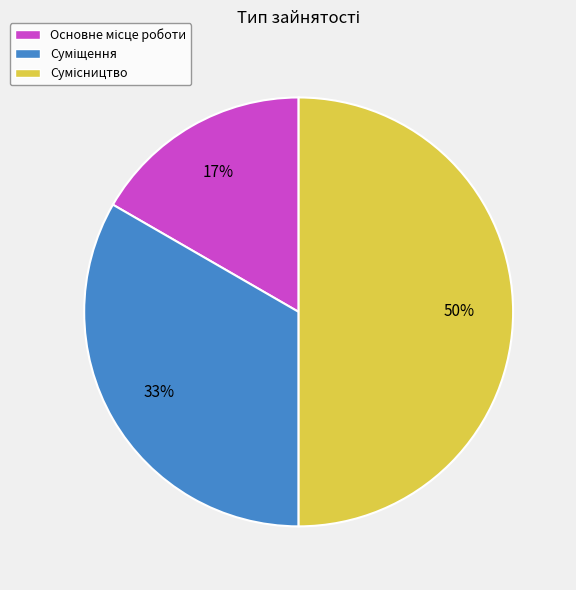

To the nearest percent, what is the difference between the largest and smallest slice percentages?

33%